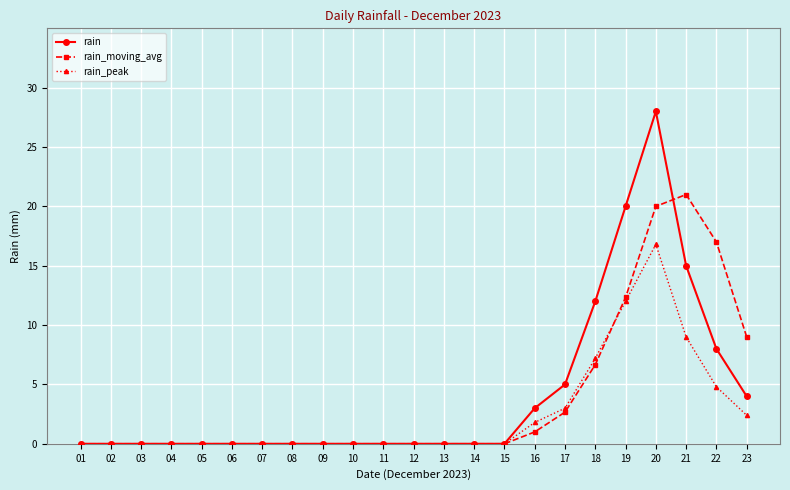

True or false: rain has a value of 0.0 at 01.

True